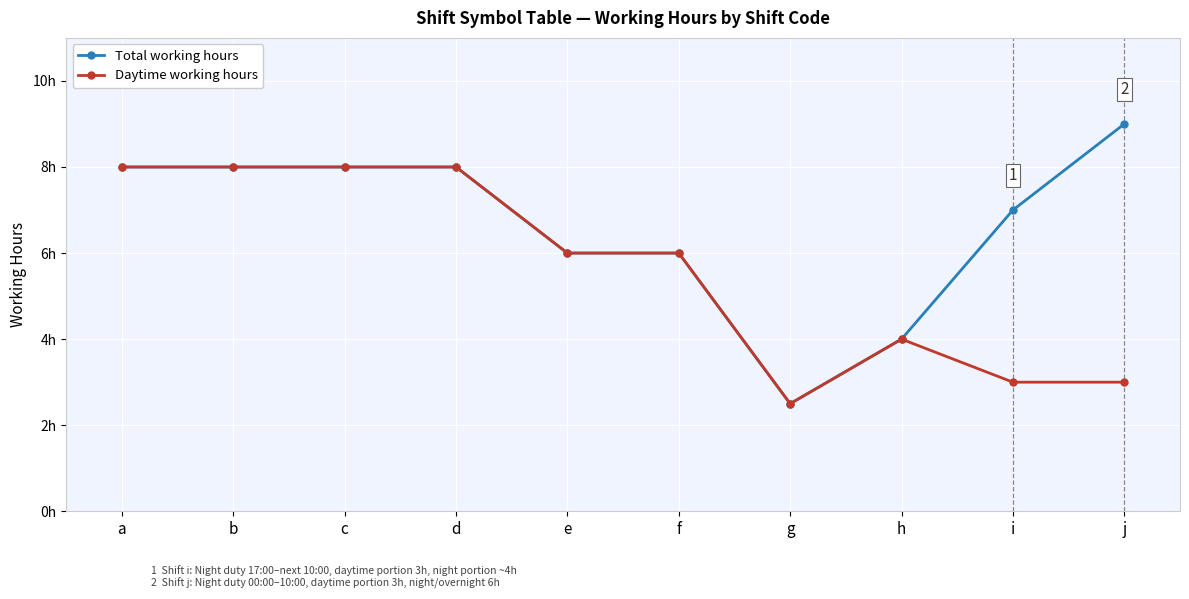

At which category does Daytime working hours reach its first local valley?

g